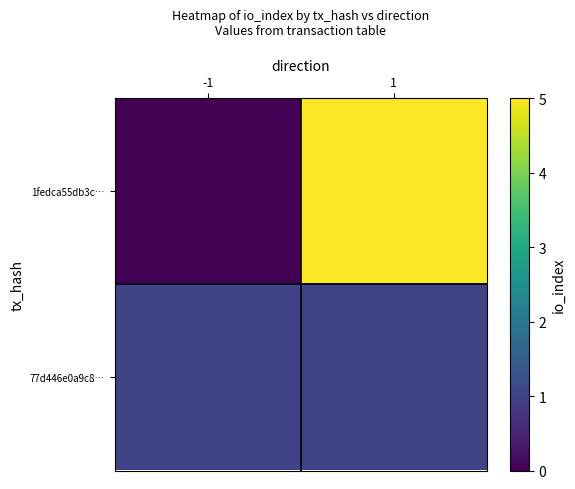

Reading right to left, what are all the values shown in this chart?

1fedca55db3c…: 1=5	-1=-1
77d446e0a9c8…: 1=1	-1=1